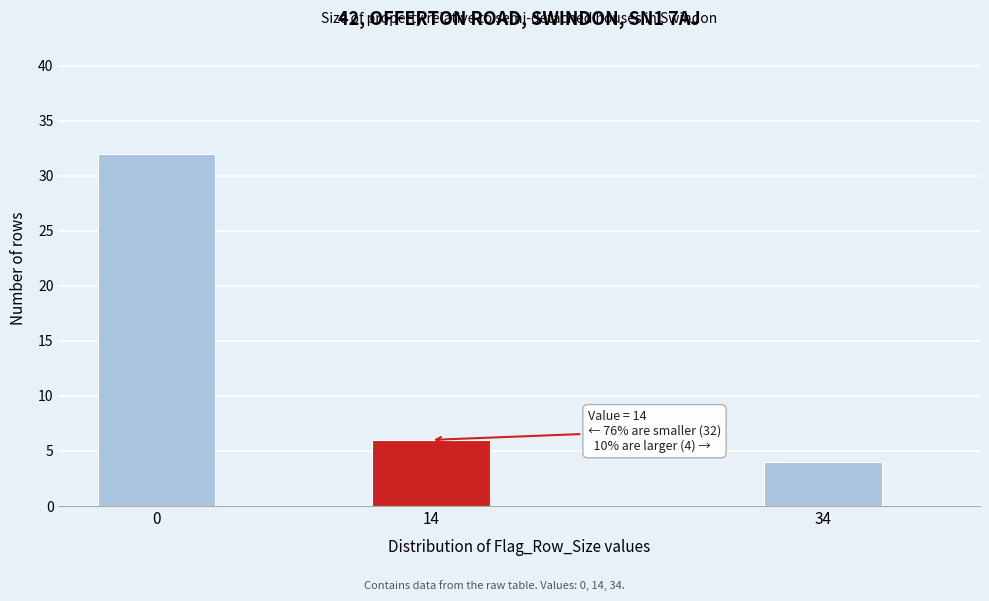

Reading left to right, extract all data points from this chart.

32	6	4